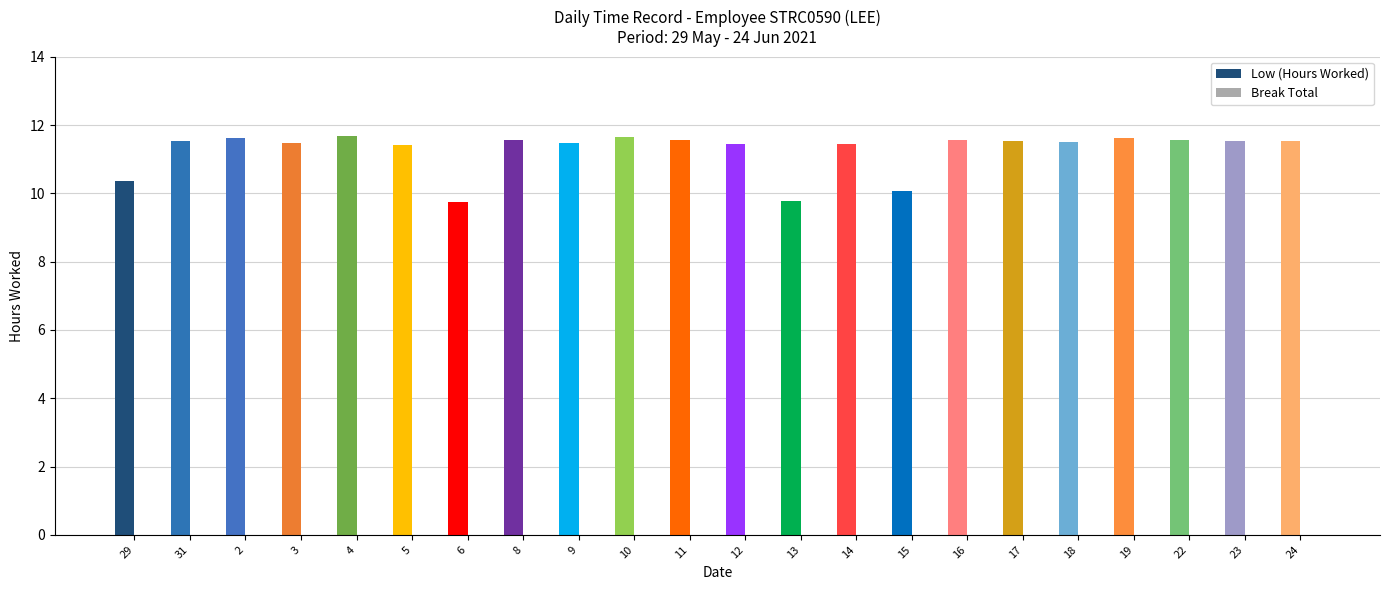

The value at 3 is 11.5. True or false?

True